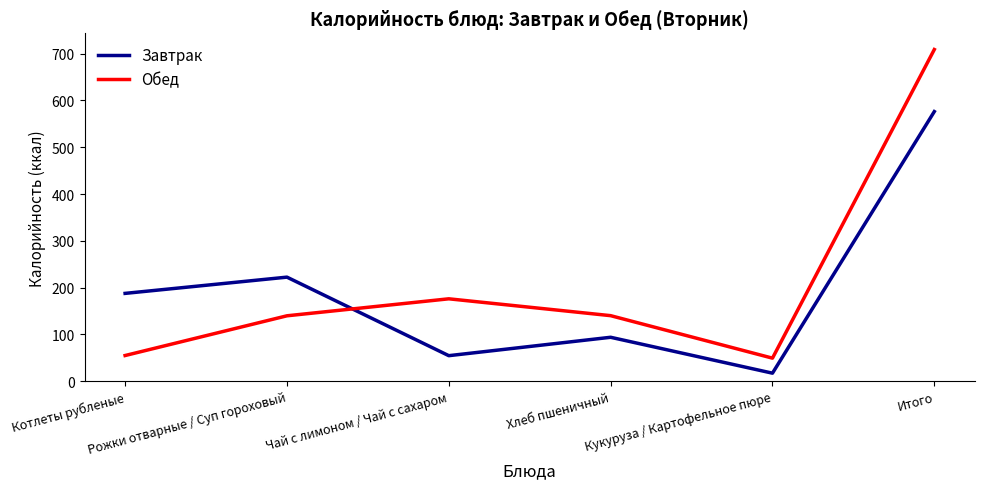

Where is the first local maximum for Завтрак?

Рожки отварные / Суп гороховый